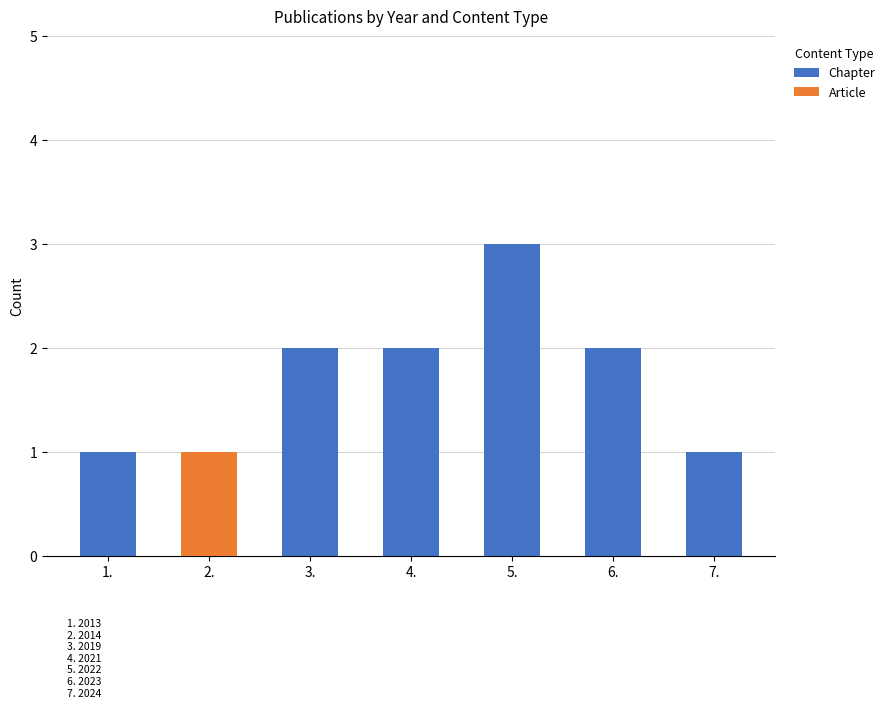

Reading left to right, list the values for the Chapter series.

1.=1	2.=0	3.=2	4.=2	5.=3	6.=2	7.=1